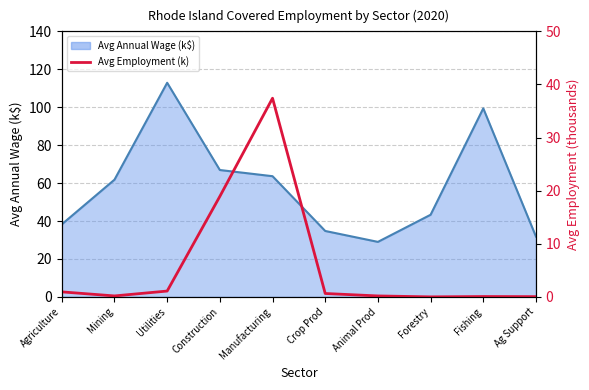

Reading right to left, list all the values displayed in this chart.

0.0	0.1	0.0	0.2	0.6	37.4	18.9	1.1	0.2	0.9